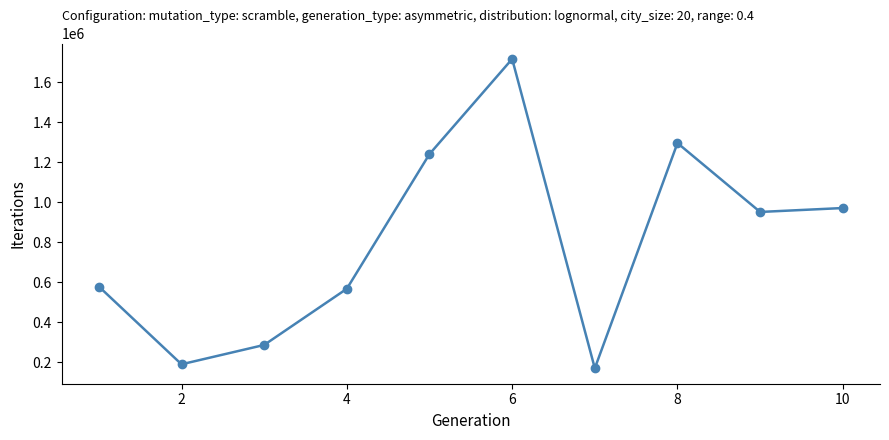

What is the greatest value displayed?

1715261